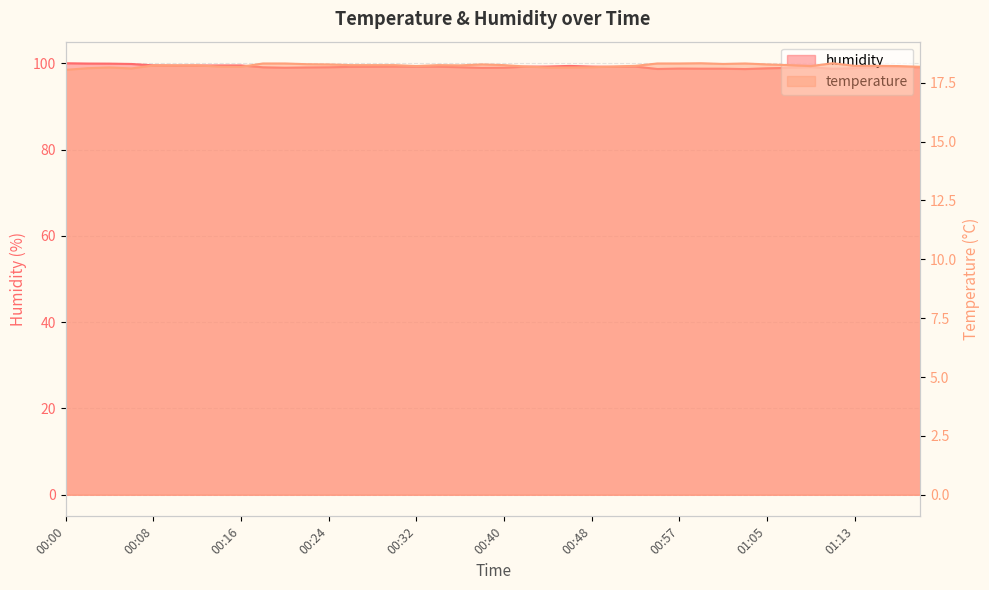

What is the difference between the temperature values at 01:20 and 00:00?

0.1